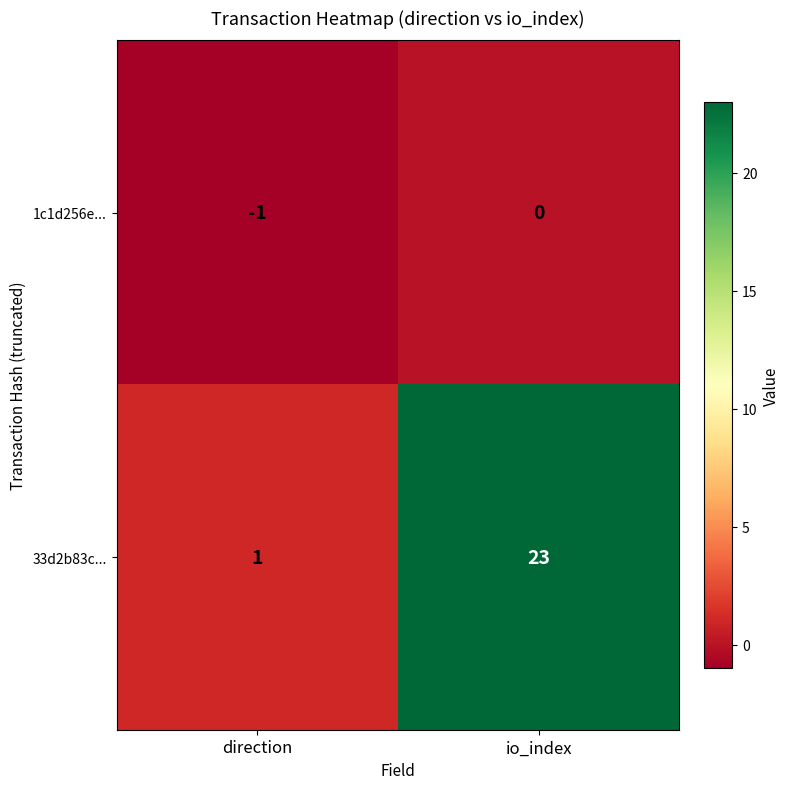

List the series in order of their overall mean, lowest first.

1c1d256e..., 33d2b83c...